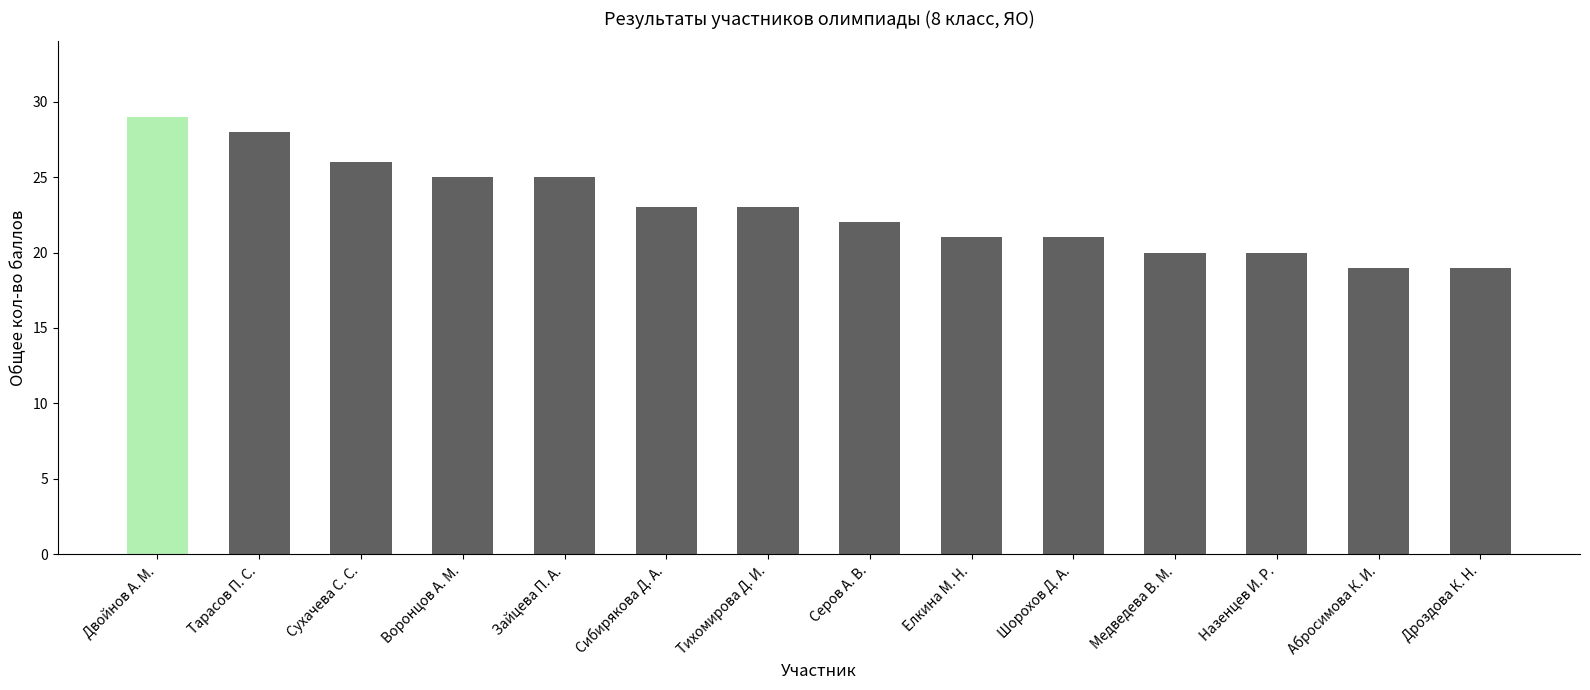

What is the change in value from Сухачева С. С. to Назенцев И. Р.?

-6